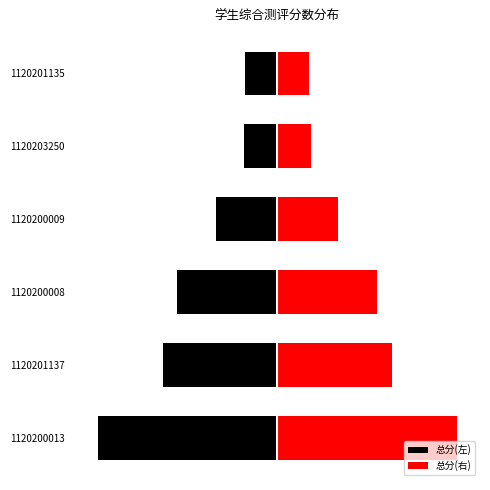

What is the smallest value displayed?

-12.4